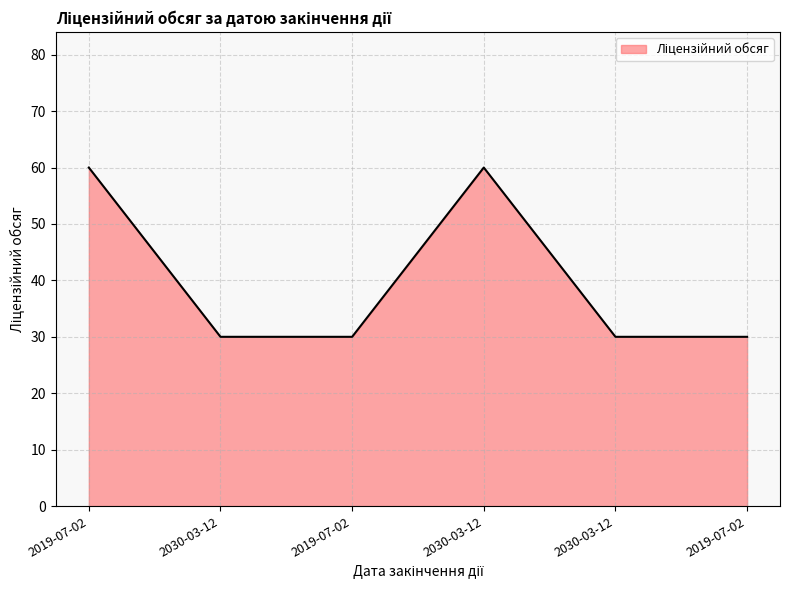

How many distinct data groups are displayed?

1